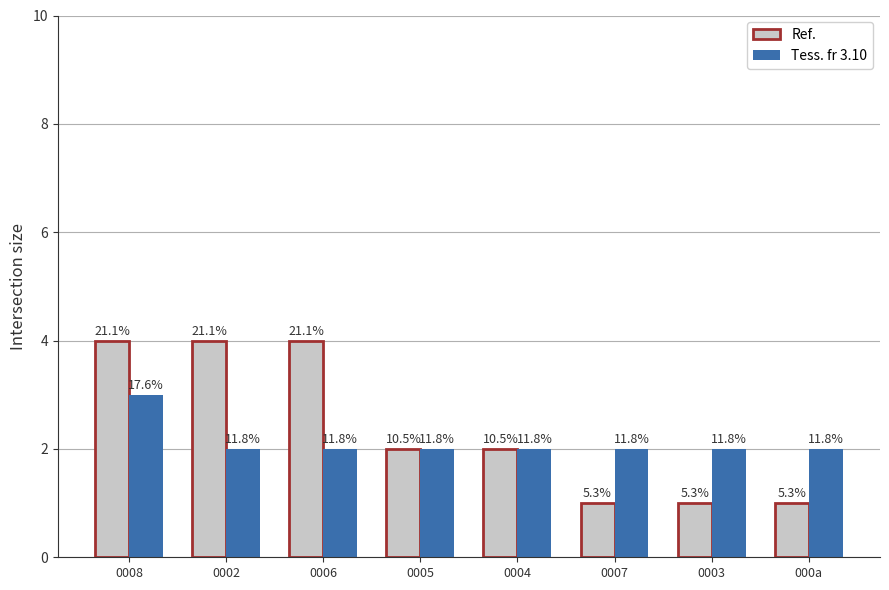

List the labels in order of Ref. value, largest first.

0008, 0002, 0006, 0005, 0004, 0007, 0003, 000a